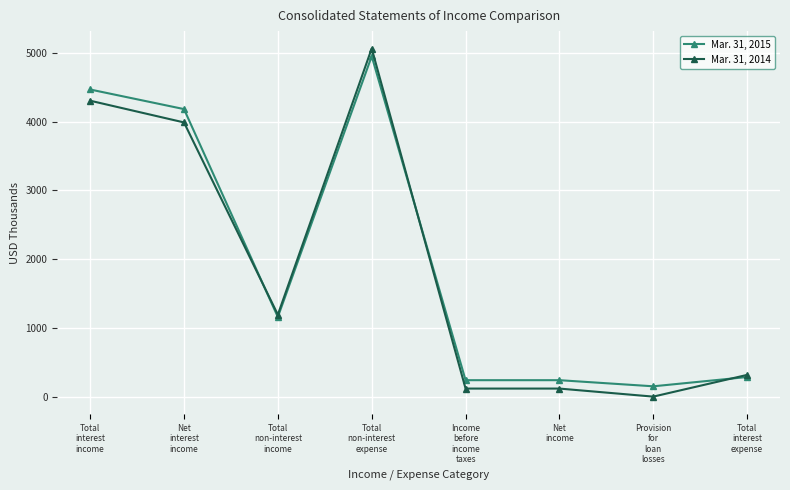

What value does the Mar. 31, 2014 series have at Net
interest
income?

3988